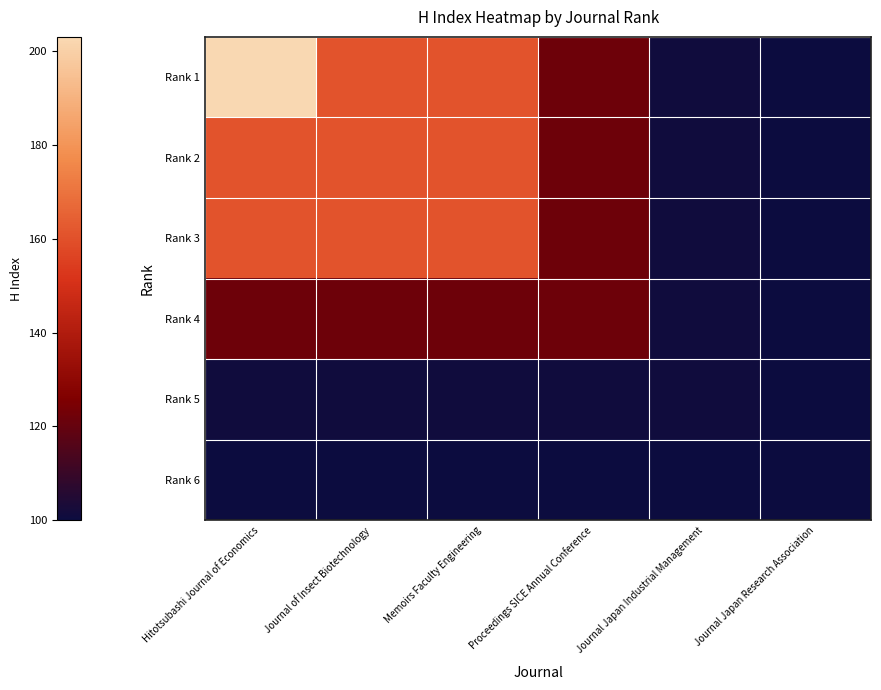

At Memoirs Faculty Engineering, list the series in order from smallest to largest.

Rank 6, Rank 5, Rank 4, Rank 1, Rank 2, Rank 3